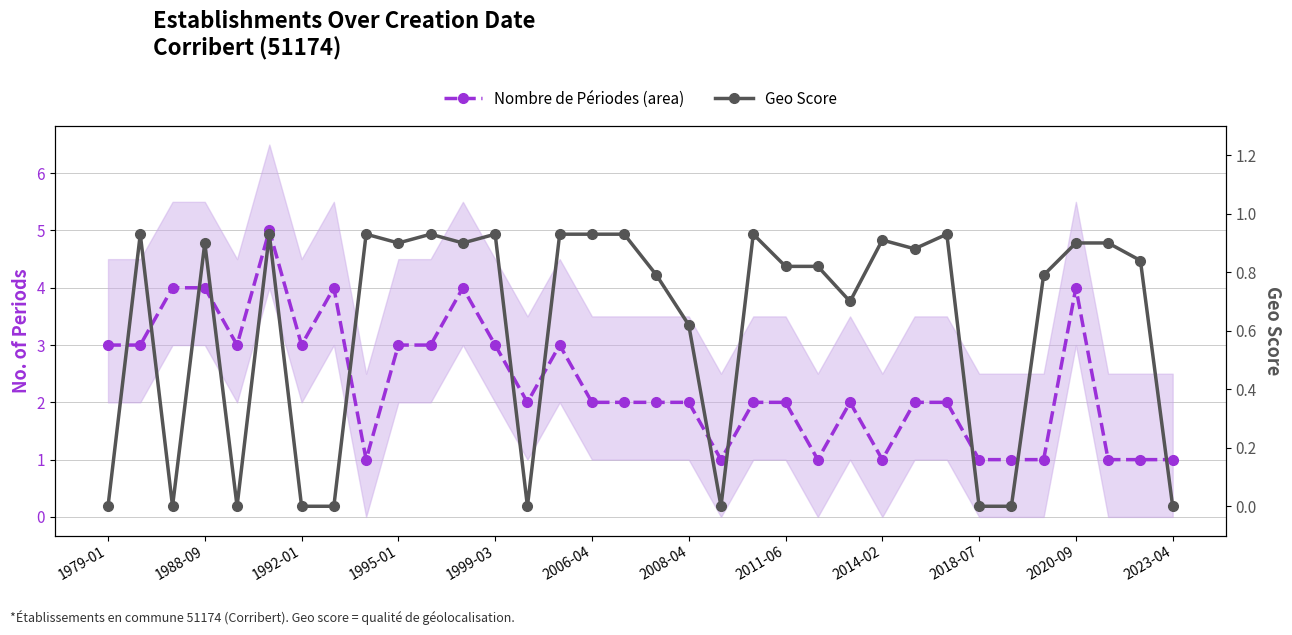

Rank the categories by Nombre de Périodes (area) value from lowest to highest.

2014-02, 19, 22, 24, 27, 28, 29, 31, 32, 33, 13, 15, 16, 17, 18, 20, 21, 23, 25, 26, 1979-01, 1988-09, 1999-03, 2008-04, 2018-07, 2020-09, 12, 14, 1992-01, 1995-01, 2011-06, 2023-04, 30, 2006-04